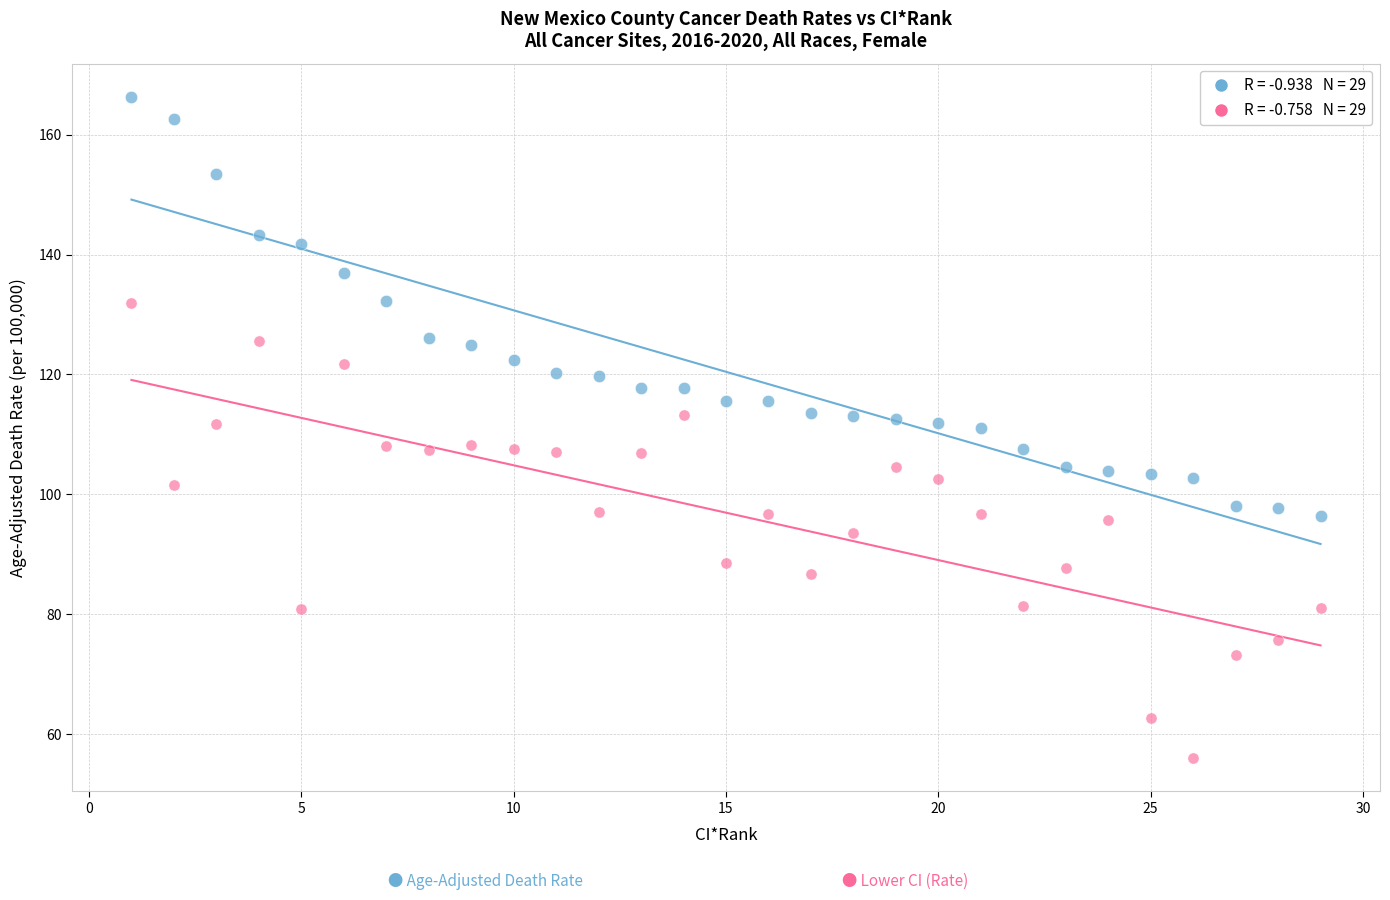

Across all data points, what is the range of X values (max minus min)?

28.0